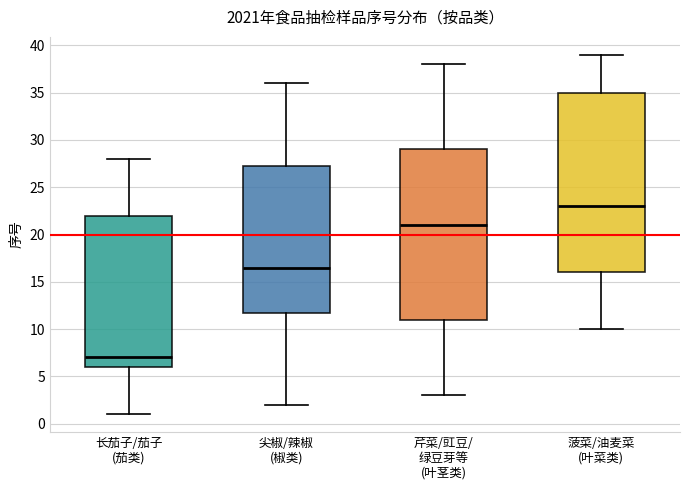

Which box's median line is the highest?

菠菜/油麦菜 (叶菜类)